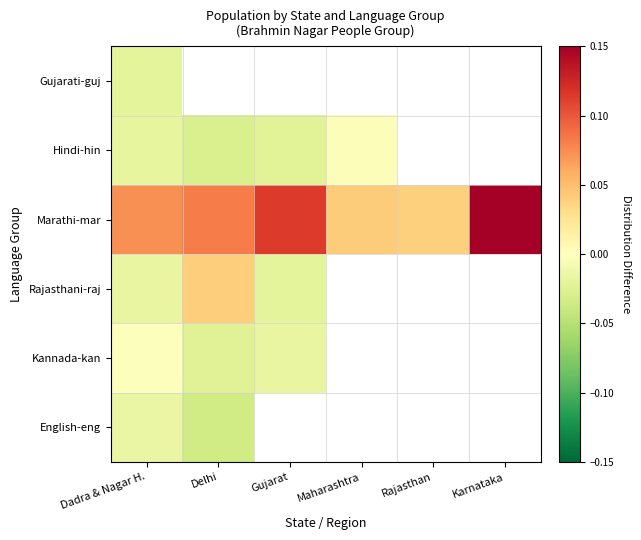

Which series has the widest spread of values?

Marathi-mar